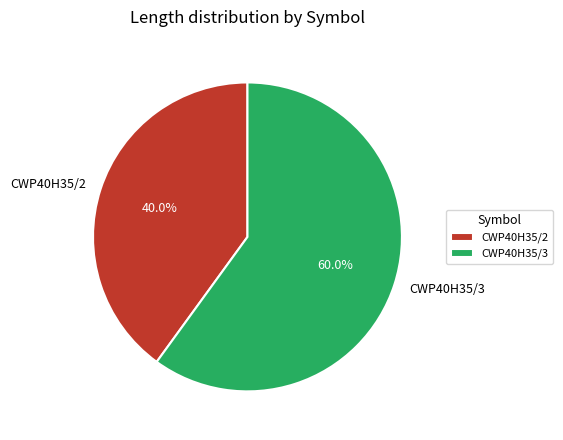

To the nearest percent, what is the difference between the largest and smallest slice percentages?

20%